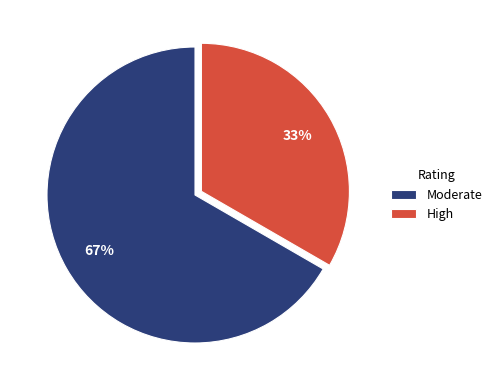

Count the number of slices in the pie.

2